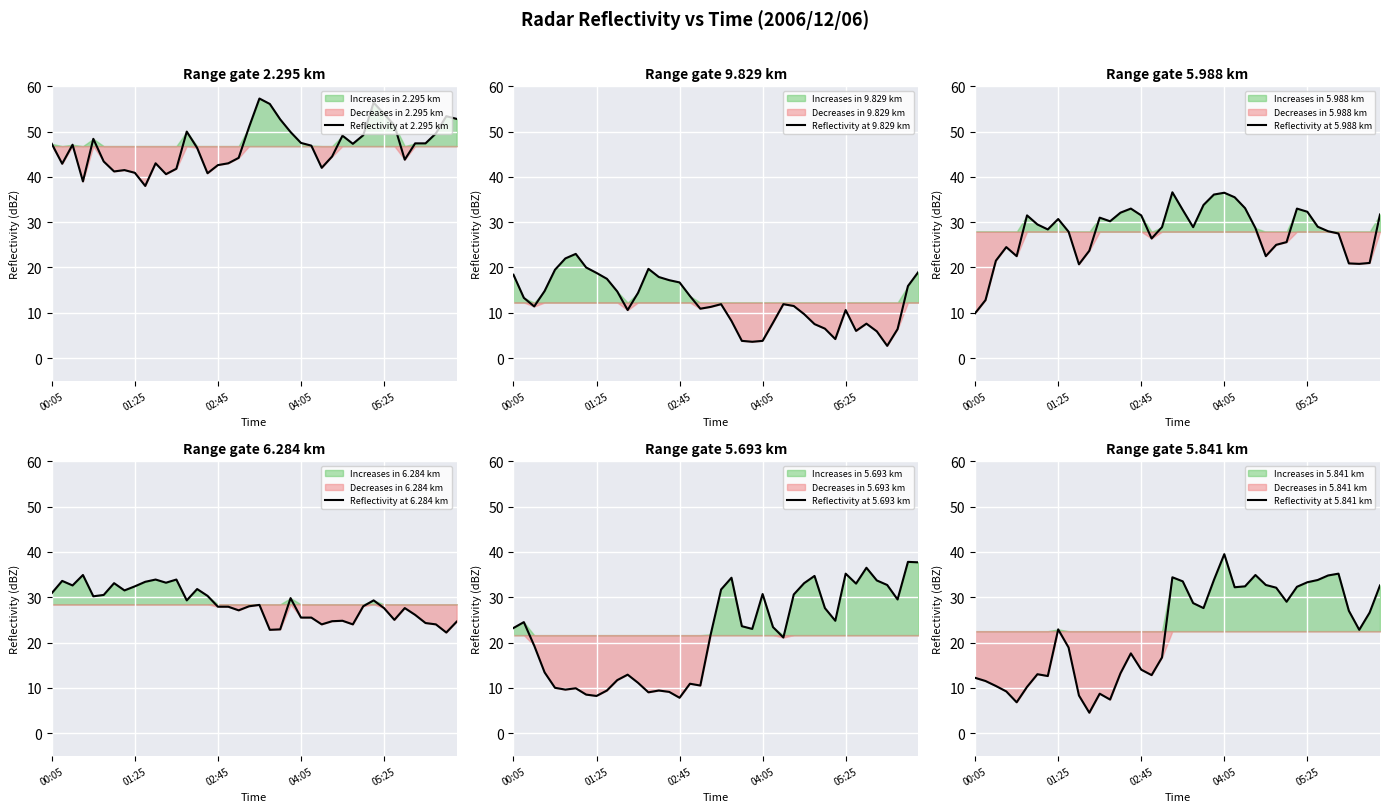

Is this an area chart (filled region under the line)?

No